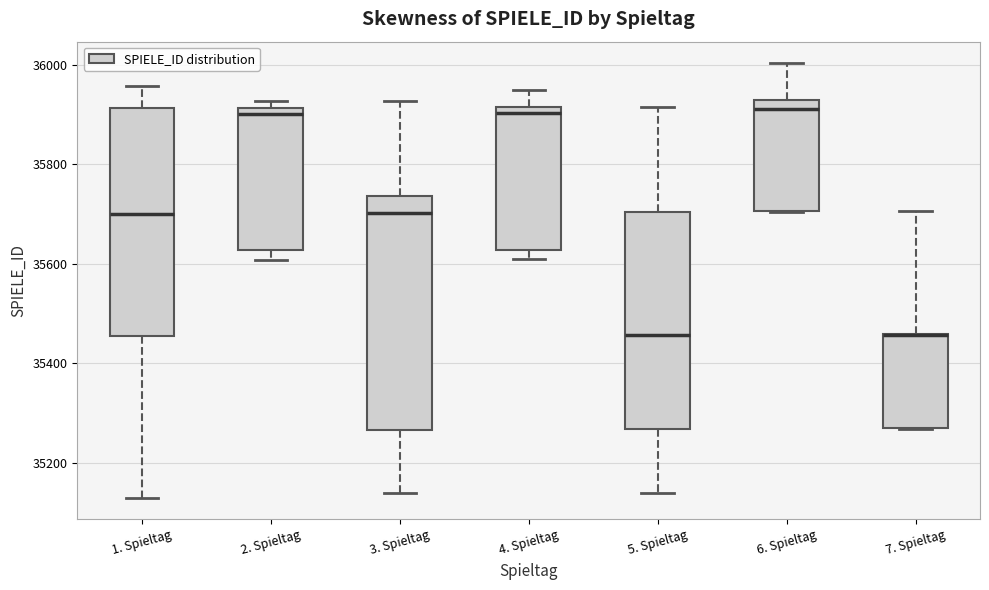

Reading left to right, transcribe this box plot: for each box, give where its median line is, the range the box spans, and where its two whiskers end, as read against the y-axis. The values are not printed on the chart, so give them approximately, as read against the axis.

1. Spieltag: median 35700, box 35460 to 35920, whiskers 35140 to 35960
2. Spieltag: median 35900, box 35620 to 35920, whiskers 35600 to 35920 (just above the box's upper edge)
3. Spieltag: median 35700, box 35260 to 35740, whiskers 35140 to 35920
4. Spieltag: median 35900, box 35620 to 35920, whiskers 35600 to 35960
5. Spieltag: median 35460, box 35260 to 35700, whiskers 35140 to 35920
6. Spieltag: median 35920 (just below the box's upper edge), box 35700 to 35920, whiskers 35700 to 36000
7. Spieltag: median 35460 (drawn on the box's upper edge), box 35280 to 35460, whiskers 35260 to 35700